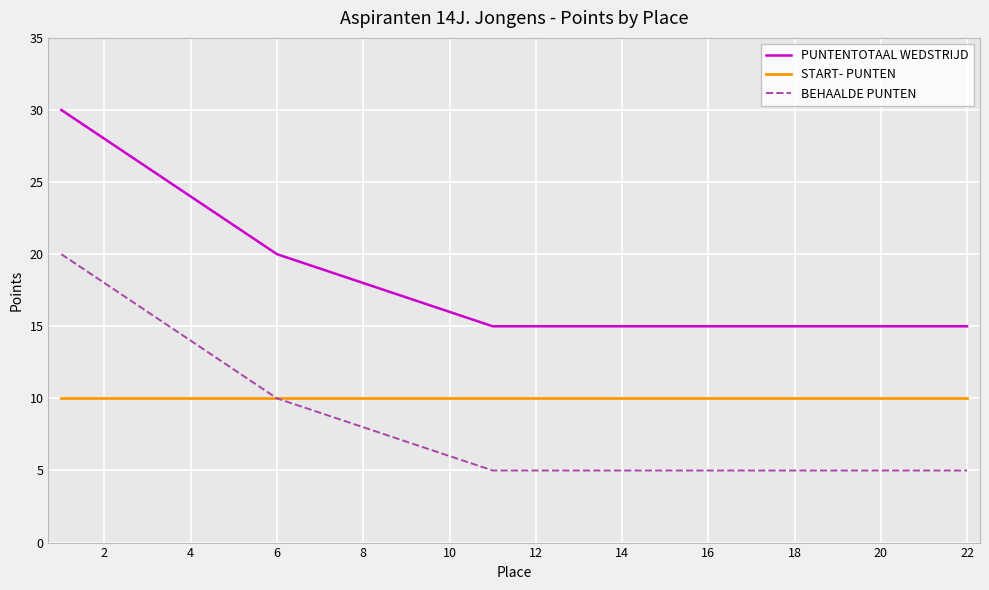

At how many categories does at least one series exceed 6?

22